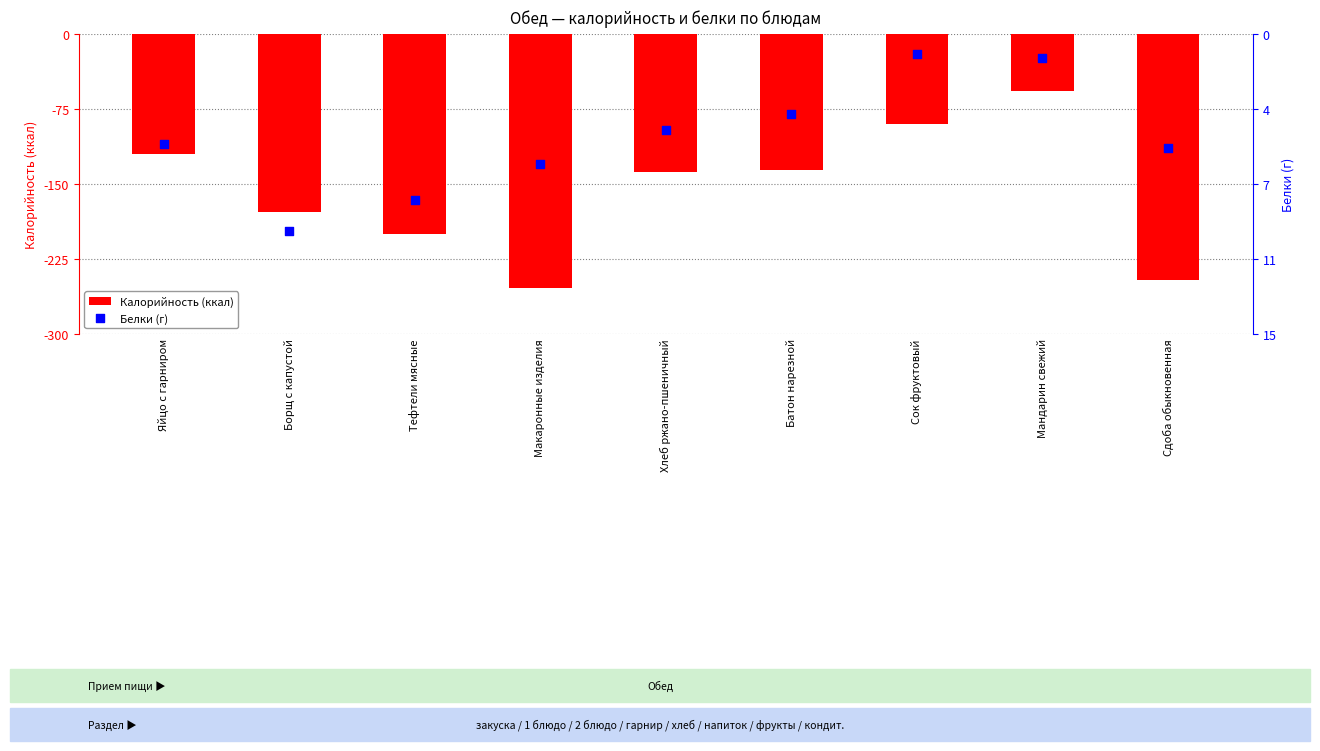

Which series has the largest total across all categories?

Белки (г)